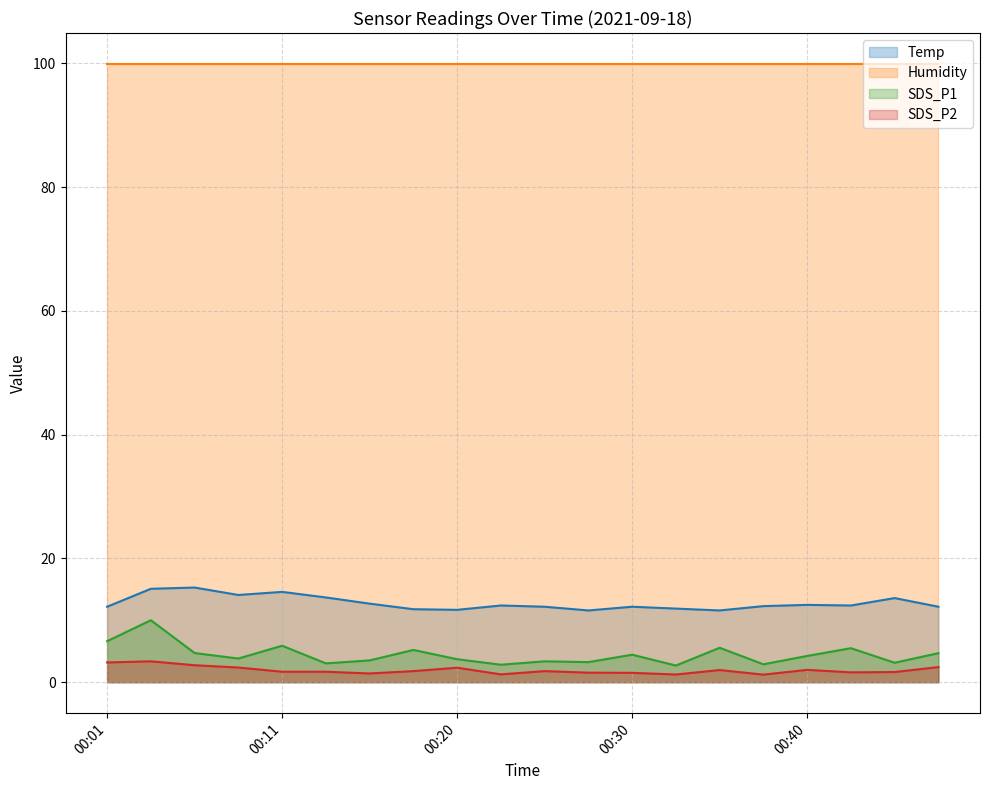

List the series in order of their peak value, highest first.

Humidity, Temp, SDS_P1, SDS_P2